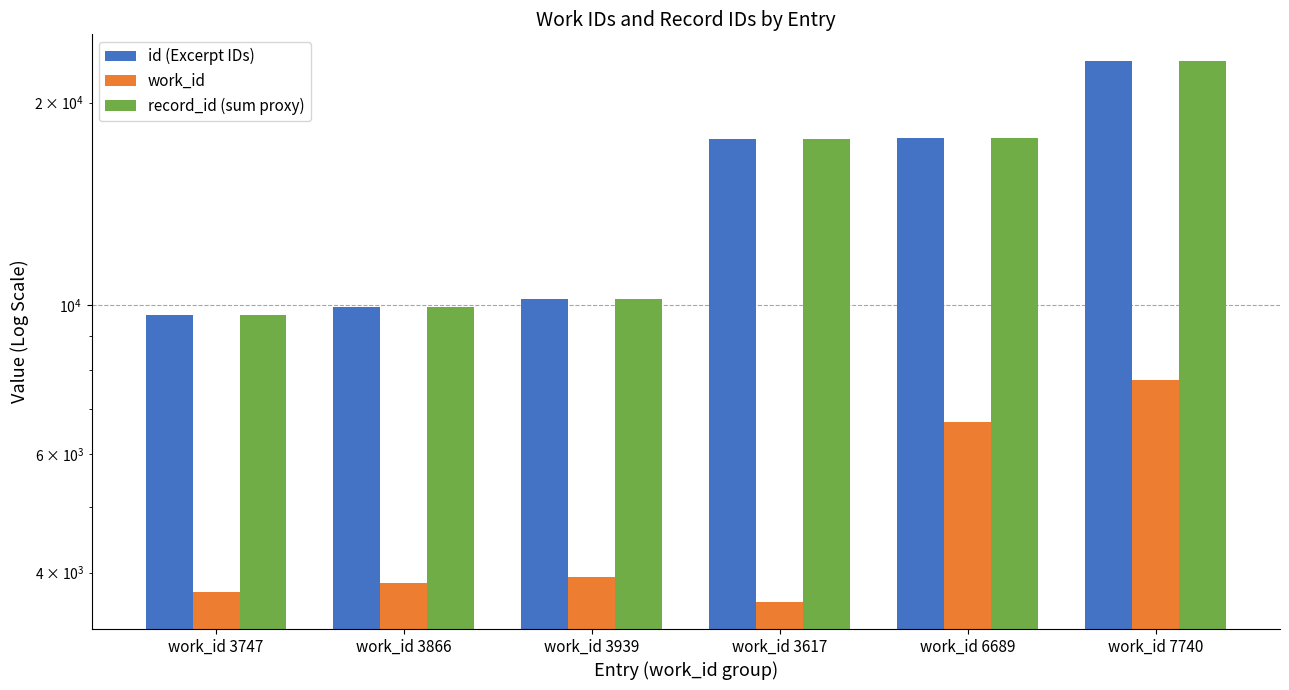

What is the difference between the work_id values at work_id 6689 and work_id 3617?

3072